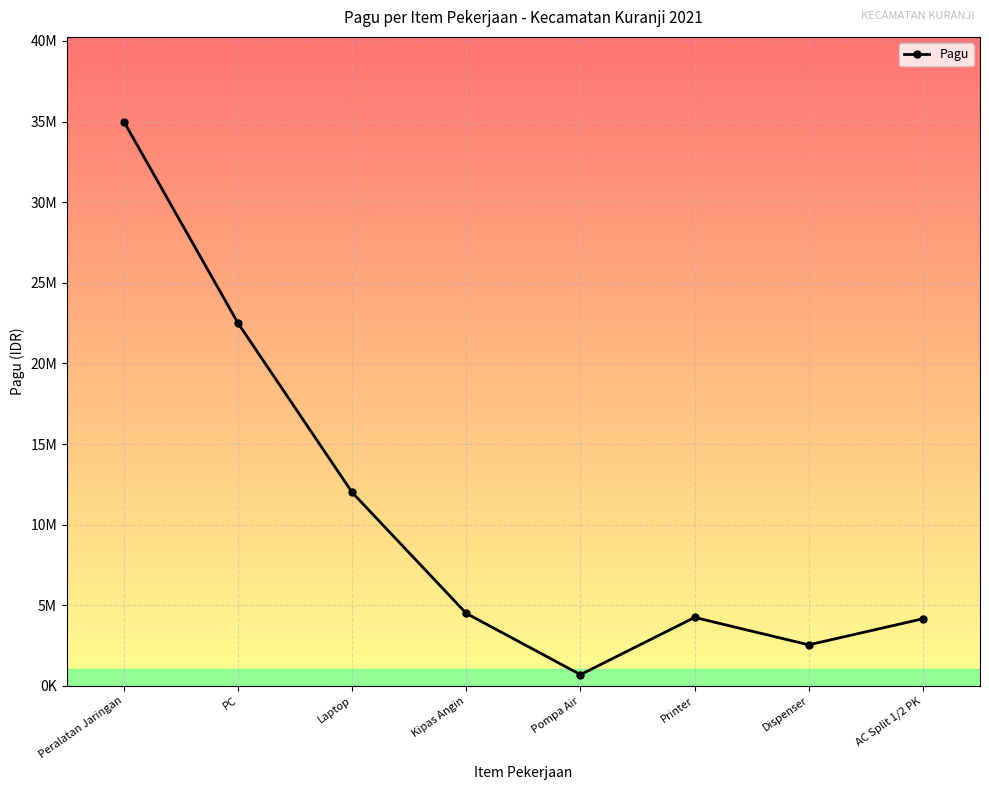

Is this an area chart (filled region under the line)?

No